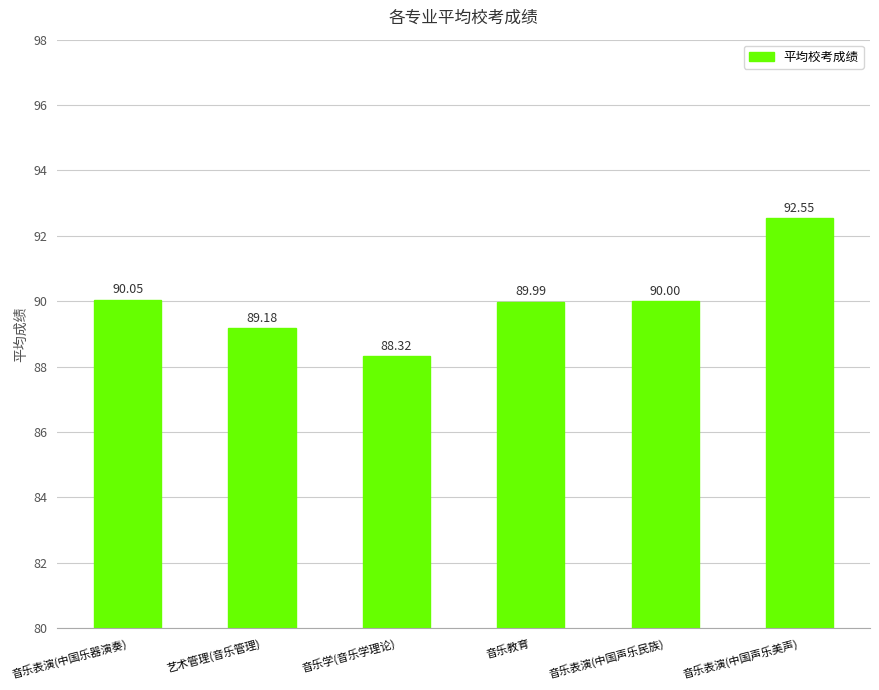

What is the difference between the values at 音乐教育 and 艺术管理(音乐管理)?

0.8